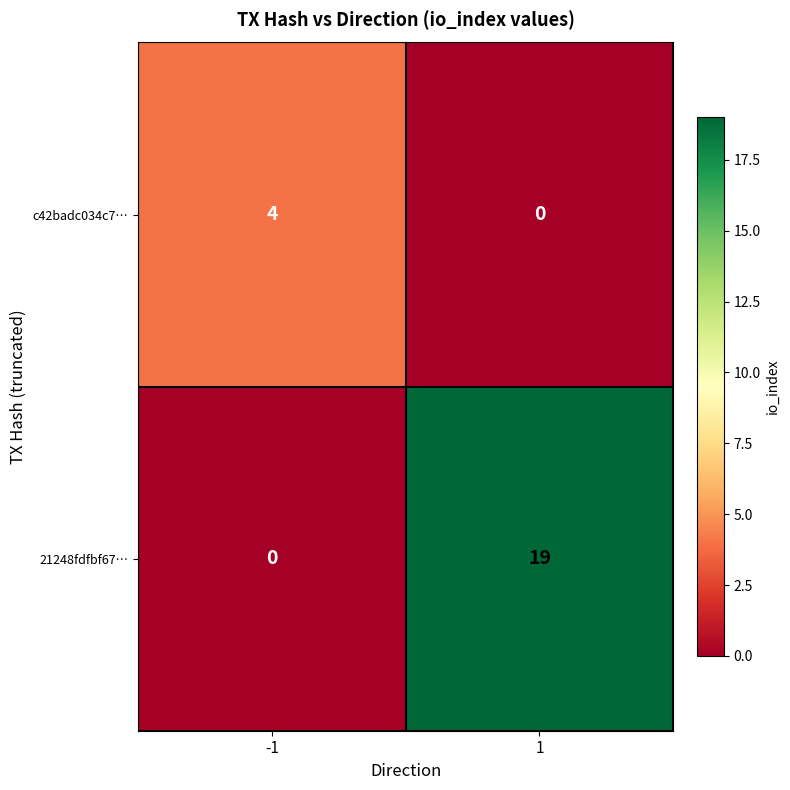

At 1, list the series in order from smallest to largest.

c42badc034c7…, 21248fdfbf67…